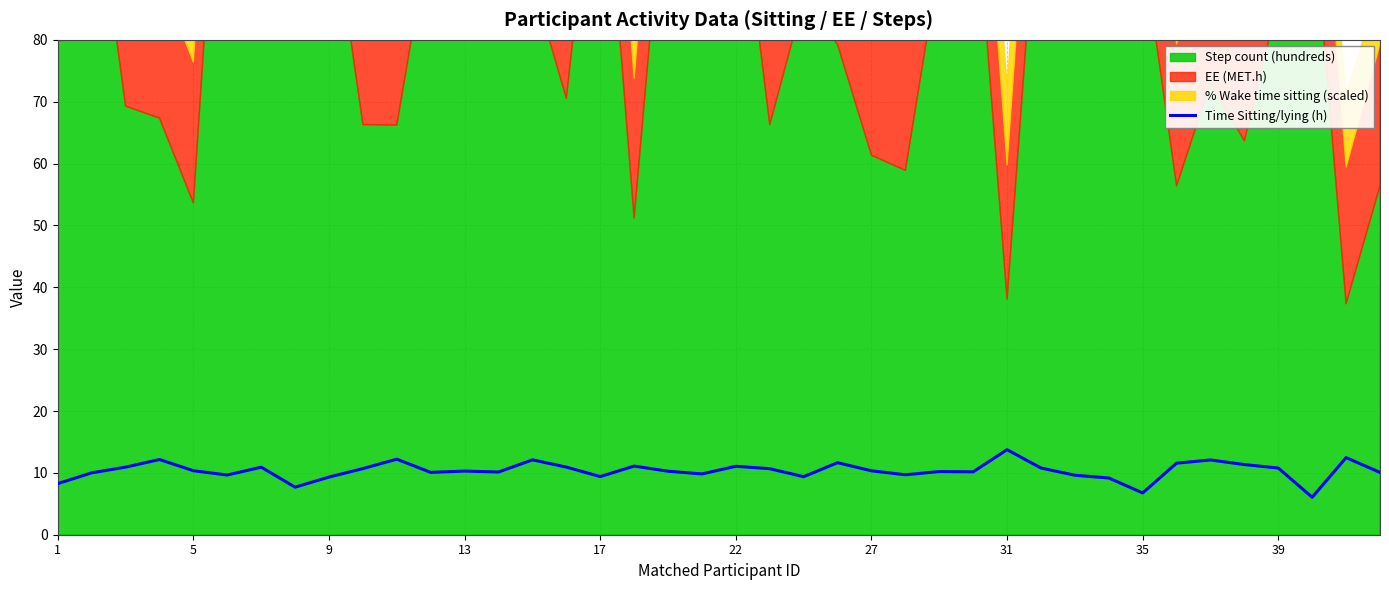

What is the minimum value for Time Sitting/lying (h)?

6.1